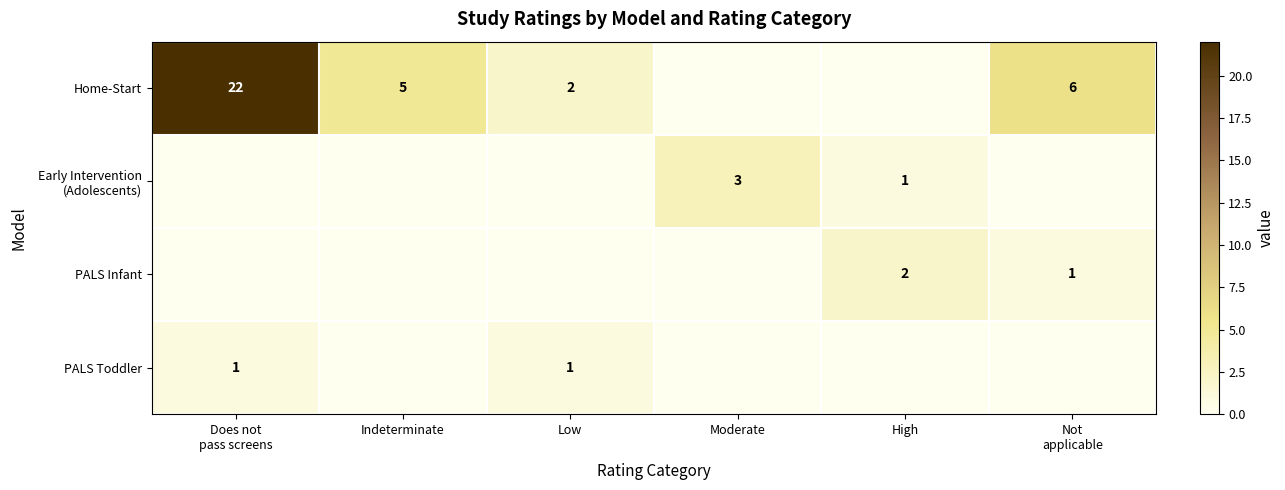

The value of PALS Infant at High is 3. True or false?

False